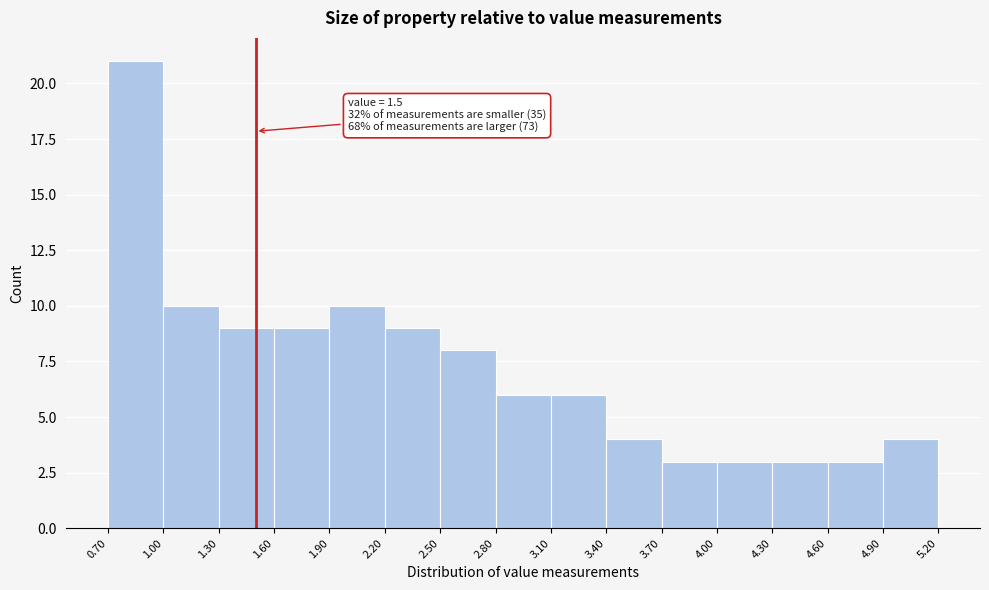

Over which range of the x-axis is the bar tallest?

0.70 to 1.00